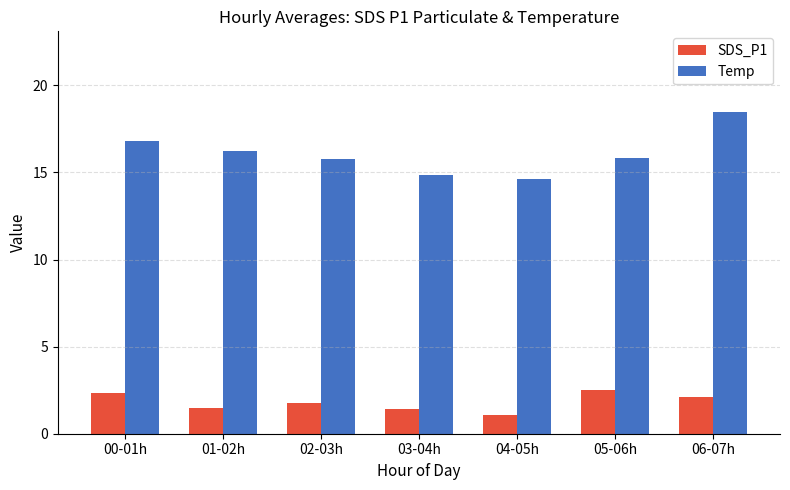

At 01-02h, list the series in order from largest to smallest.

Temp, SDS_P1